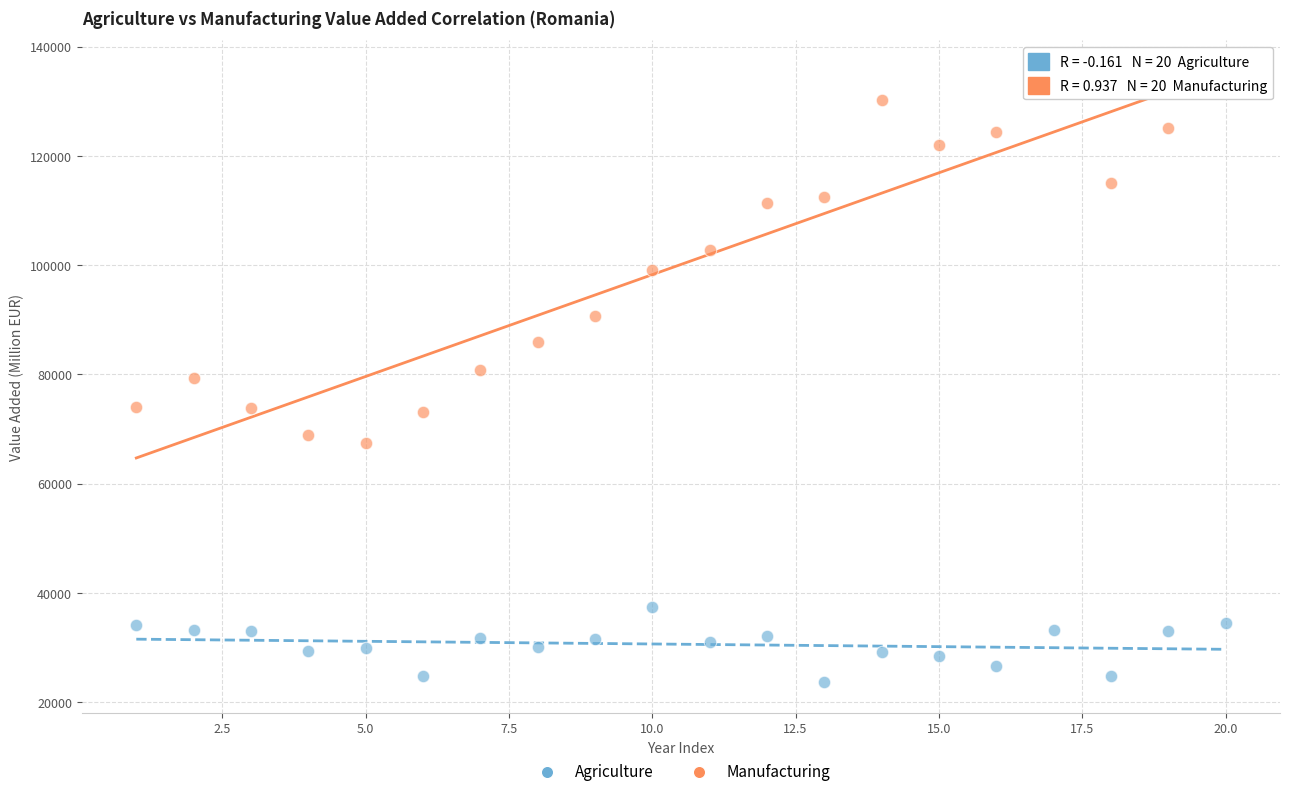

Across all data points, what is the range of Y values (max minus min)?

110327.2